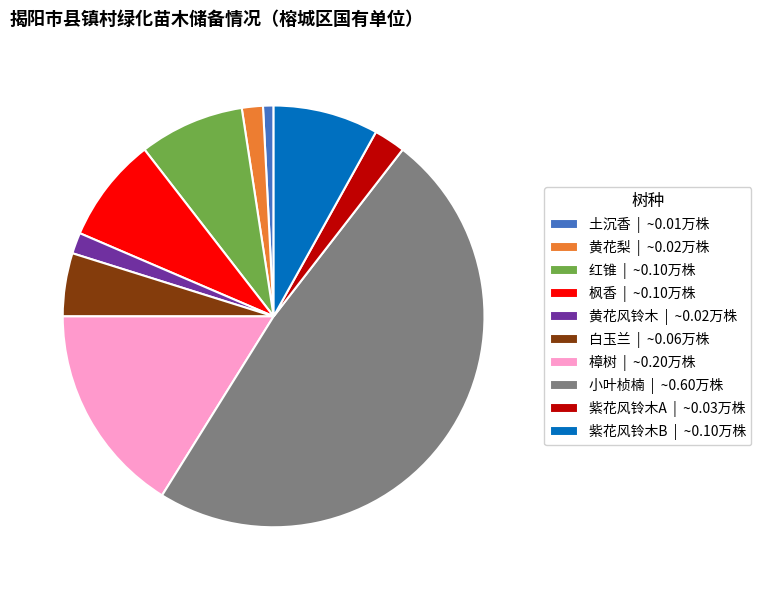

How many slices are in this pie chart?

10